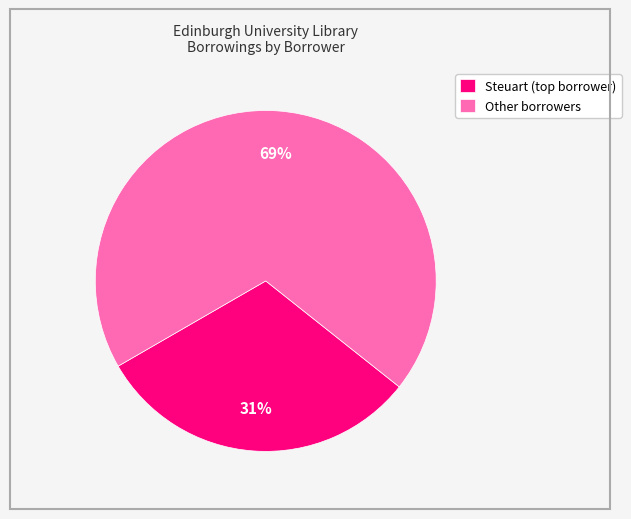

Is it true that Other borrowers is 69% of the pie?

True